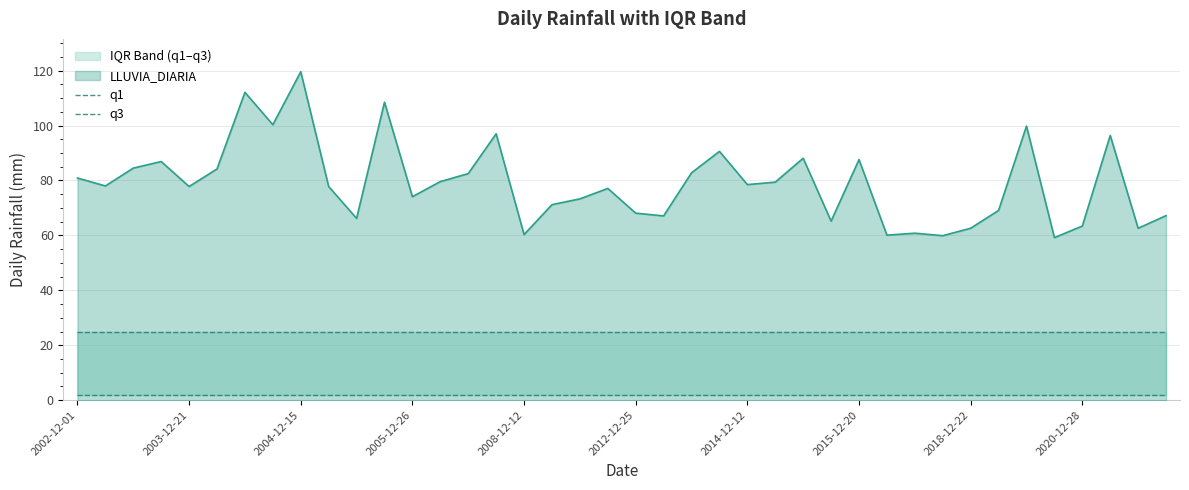

How many lines are shown in the chart?

2